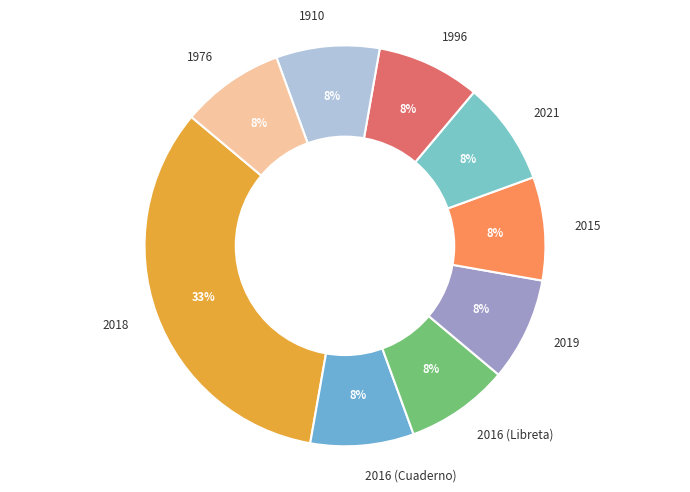

The 1910 slice represents 8% of the pie. True or false?

True